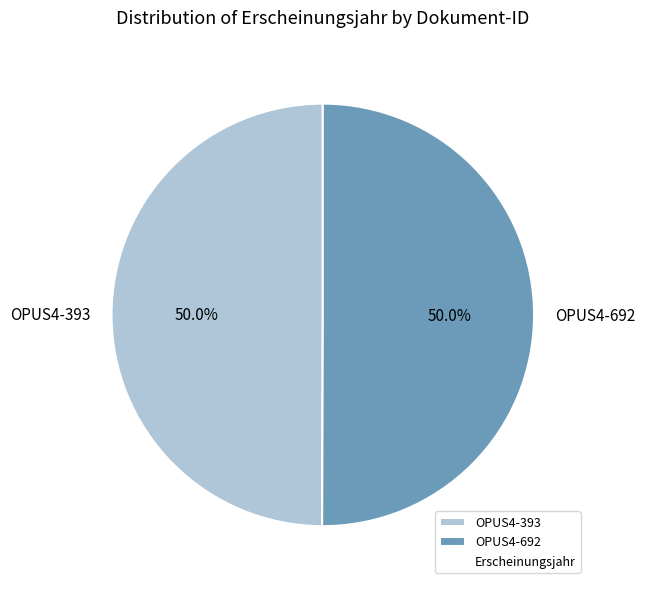

Approximately how many times larger is the value at OPUS4-692 compared to OPUS4-393?

1.0